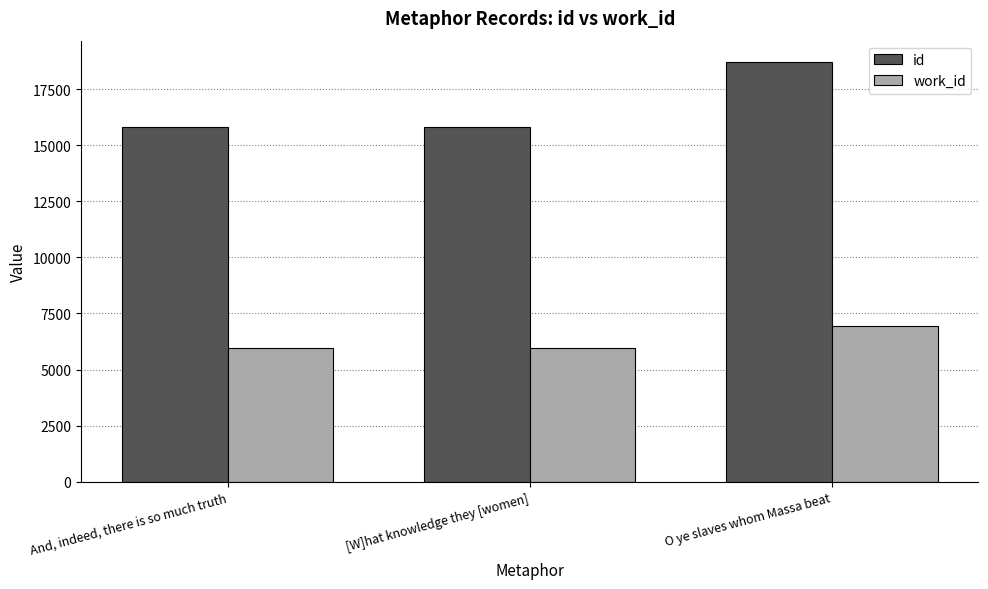

Rank the series by their average value, from lowest to highest.

work_id, id